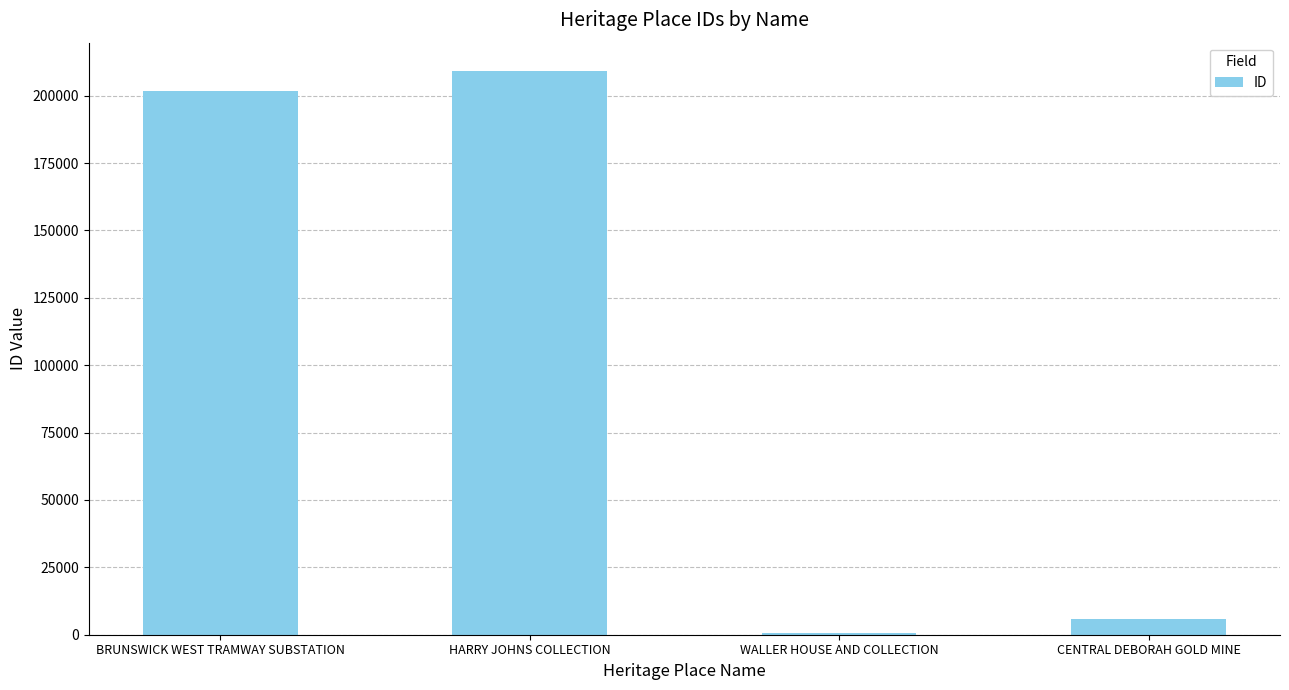

Count the number of categories in the chart.

4